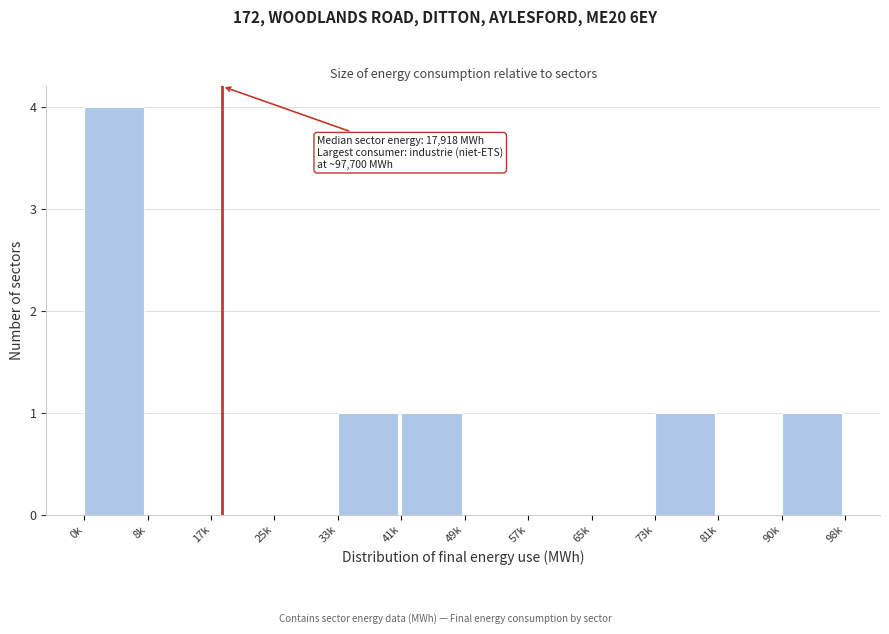

Reading left to right, extract all data points from this chart.

0k=4	8k=0	17k=0	25k=0	33k=1	41k=1	49k=0	57k=0	65k=0	73k=1	81k=0	90k=1